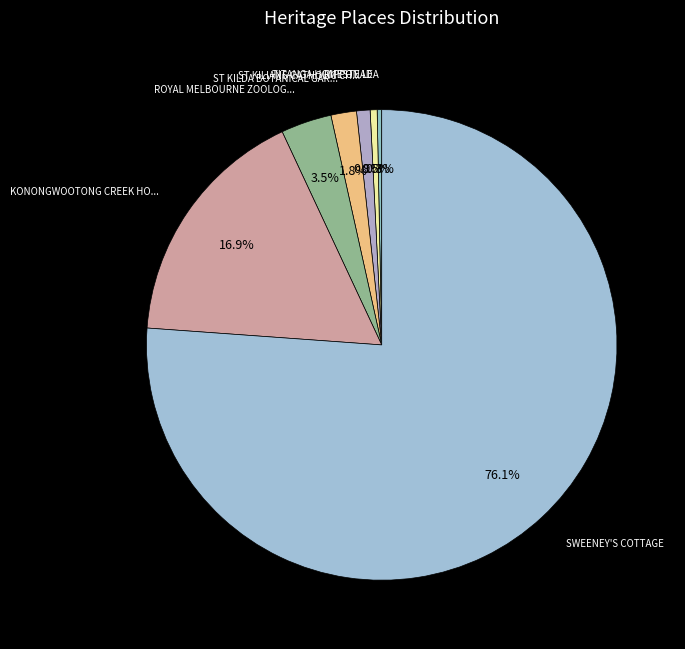

Which category has the smallest portion of the pie?

RIPPON LEA